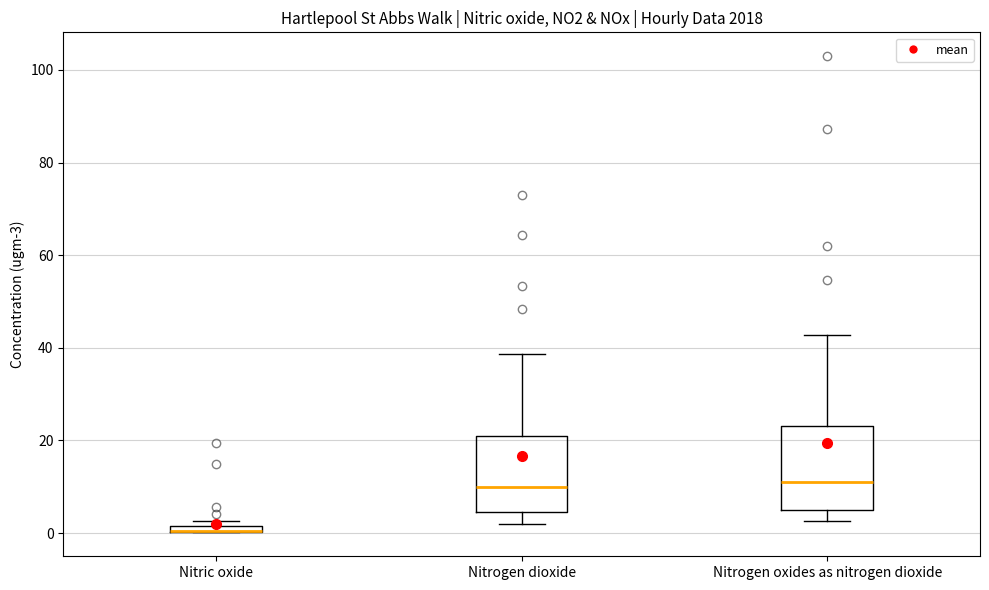

Where does the lower whisker of the box for Nitrogen oxides as nitrogen dioxide end on the y-axis? The values are not printed on the chart, so give them approximately, as read against the axis.

2